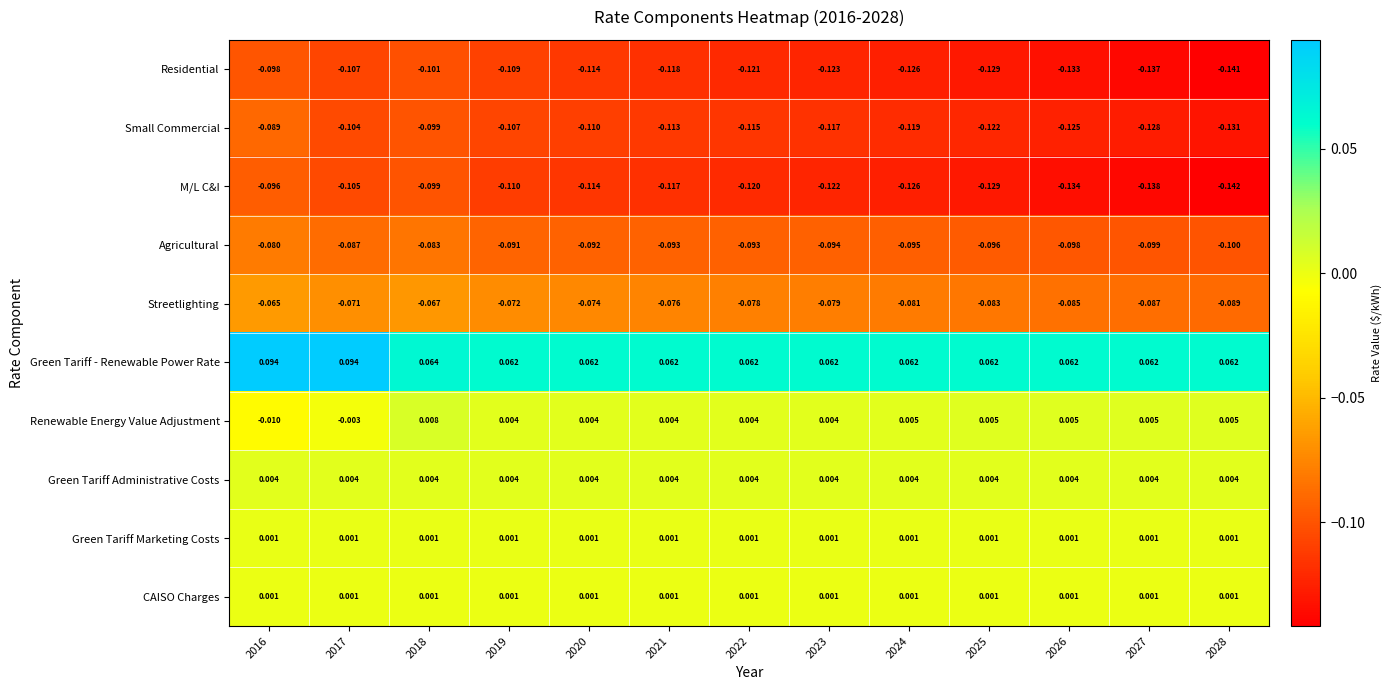

Which series has the largest range (max minus min)?

M/L C&I